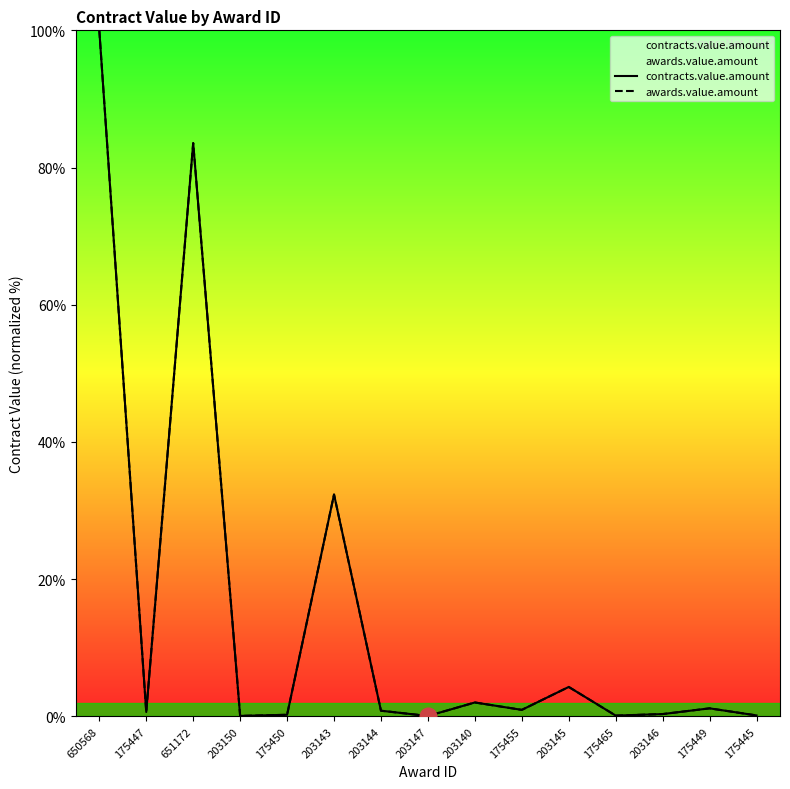

What is the maximum value shown in the chart?

100.0